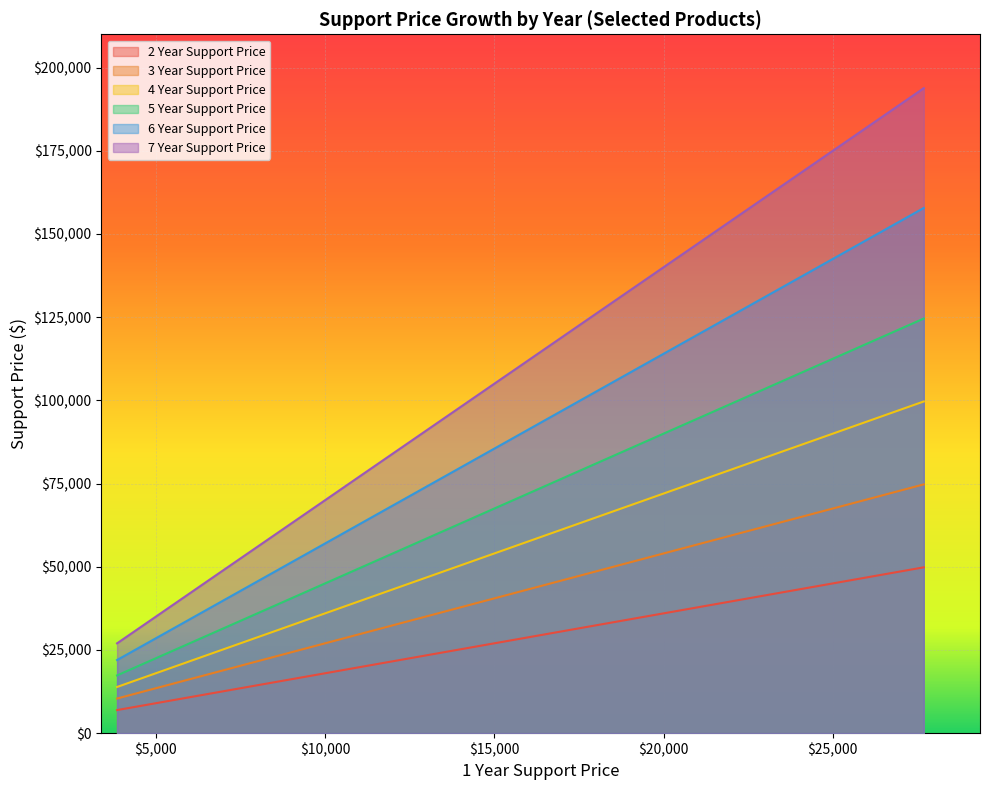

Reading left to right, extract all data points from this chart.

2 Year Support Price: 0=47570	1=49836	2=36555	3=16747	4=19284	5=18682	6=23107	7=27408	8=31285	9=17436	10=11573	11=6942	12=27646	13=19790	14=38723	15=30694	16=25312	17=21798	18=15423	19=15915
3 Year Support Price: 0=71355	1=74754	2=54832	3=25120	4=28926	5=28023	6=34660	7=41111	8=46927	9=26155	10=17359	11=10412	12=41469	13=29685	14=58085	15=46041	16=37968	17=32697	18=23135	19=23873
4 Year Support Price: 0=95139	1=99672	2=73110	3=33494	4=38568	5=37364	6=46213	7=54815	8=62569	9=34873	10=23146	11=13883	12=55292	13=39580	14=77447	15=61388	16=50624	17=43596	18=30847	19=31831
5 Year Support Price: 0=118924	1=124590	2=91387	3=41867	4=48210	5=46705	6=57766	7=68519	8=78212	9=43591	10=28932	11=17354	12=69114	13=49475	14=96808	15=76735	16=63281	17=54495	18=38558	19=39789
6 Year Support Price: 0=150637	1=157814	2=115757	3=53031	4=61066	5=59160	6=73171	7=86791	8=99068	9=55215	10=36647	11=21981	12=87545	13=62669	14=122624	15=97197	16=80155	17=69027	18=48841	19=50399
7 Year Support Price: 0=184993	1=193806	2=142158	3=65126	4=74994	5=72652	6=89859	7=106585	8=121663	9=67808	10=45006	11=26995	12=107511	13=76961	14=150591	15=119365	16=98436	17=84771	18=59980	19=61893